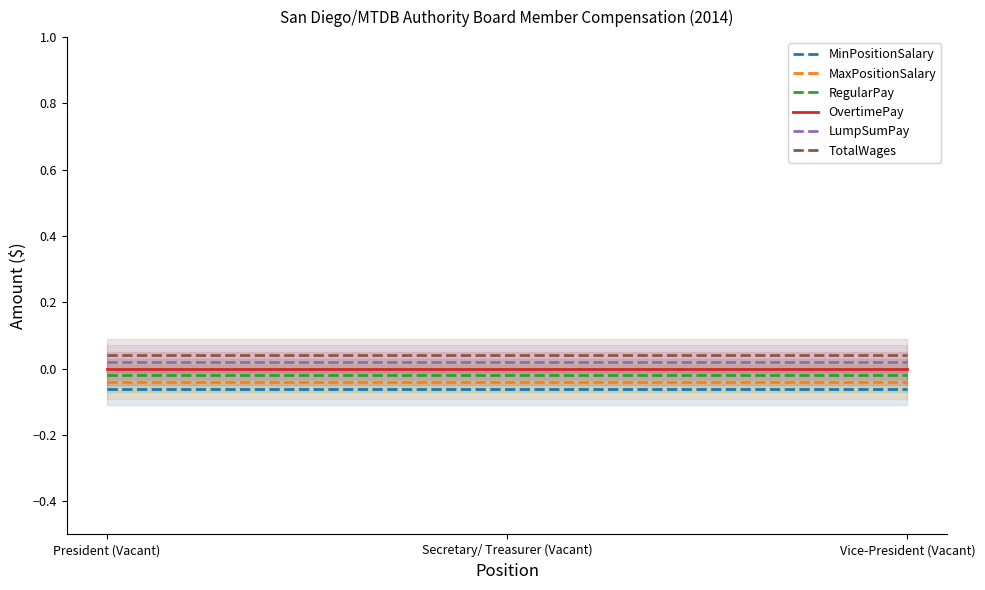

The RegularPay series shows -0.0 at President (Vacant). True or false?

True